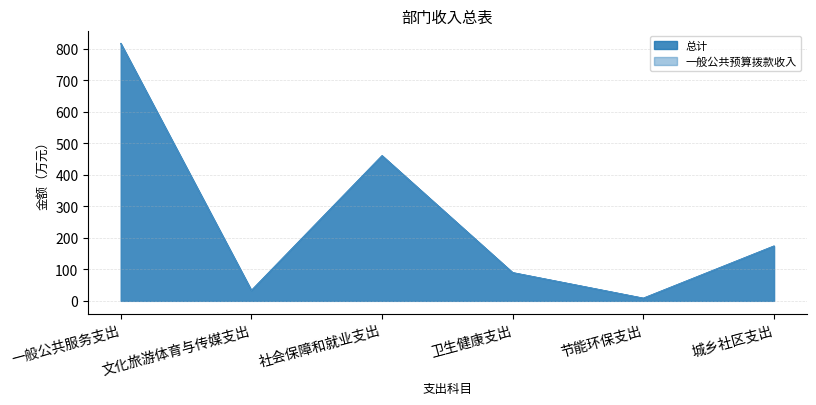

What is the total value across all series at 社会保障和就业支出?

921.7